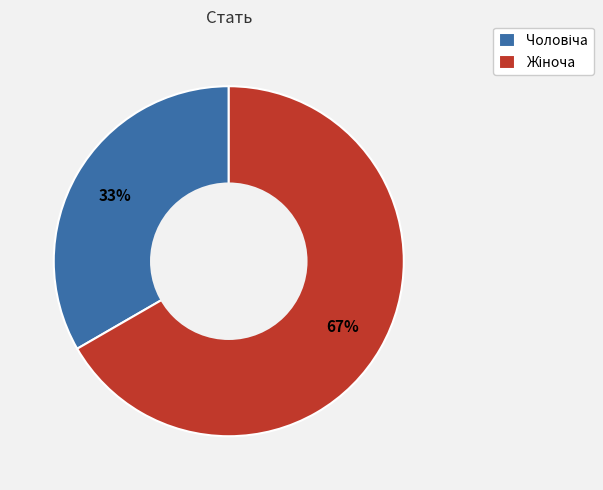

Does any single category account for the majority?

Yes